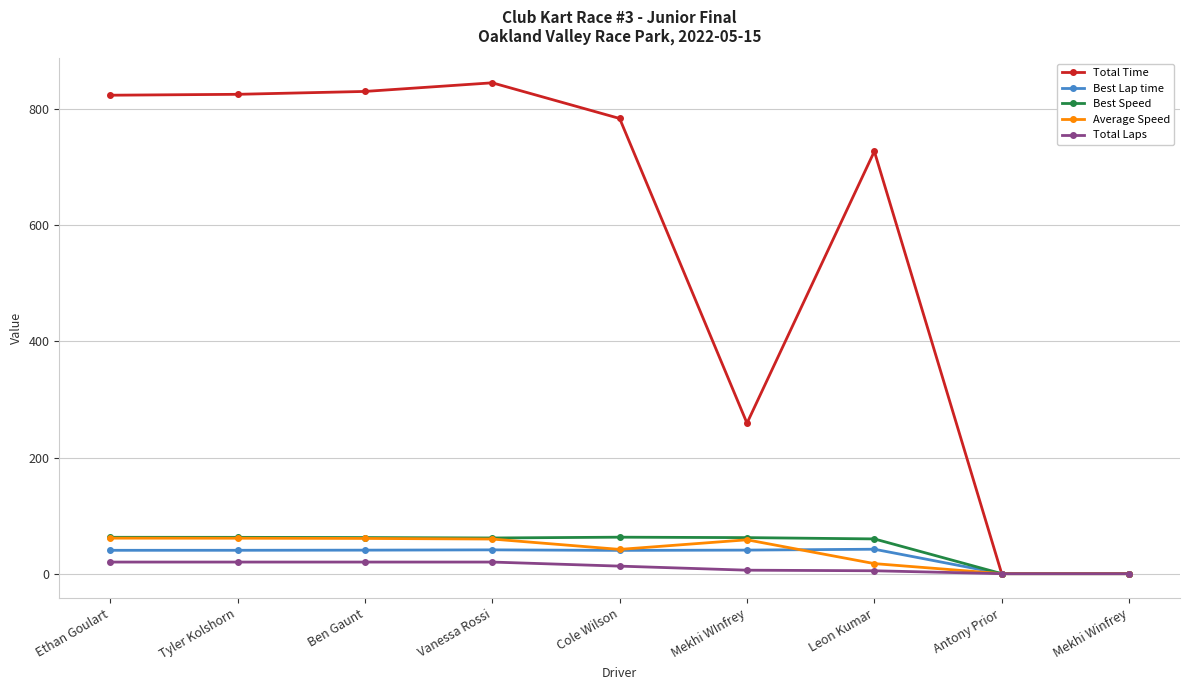

What is the difference between the highest and lowest values at Vanessa Rossi?

825.3